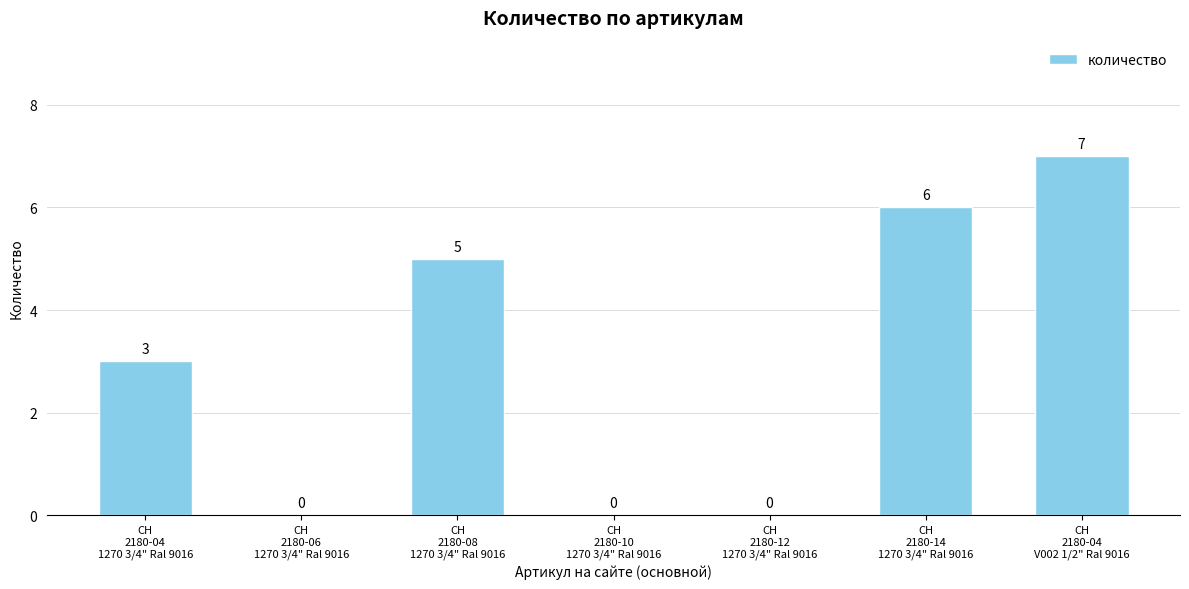

Between CH
2180-14
1270 3/4" Ral 9016 and CH
2180-04
1270 3/4" Ral 9016, which is larger?

CH
2180-14
1270 3/4" Ral 9016